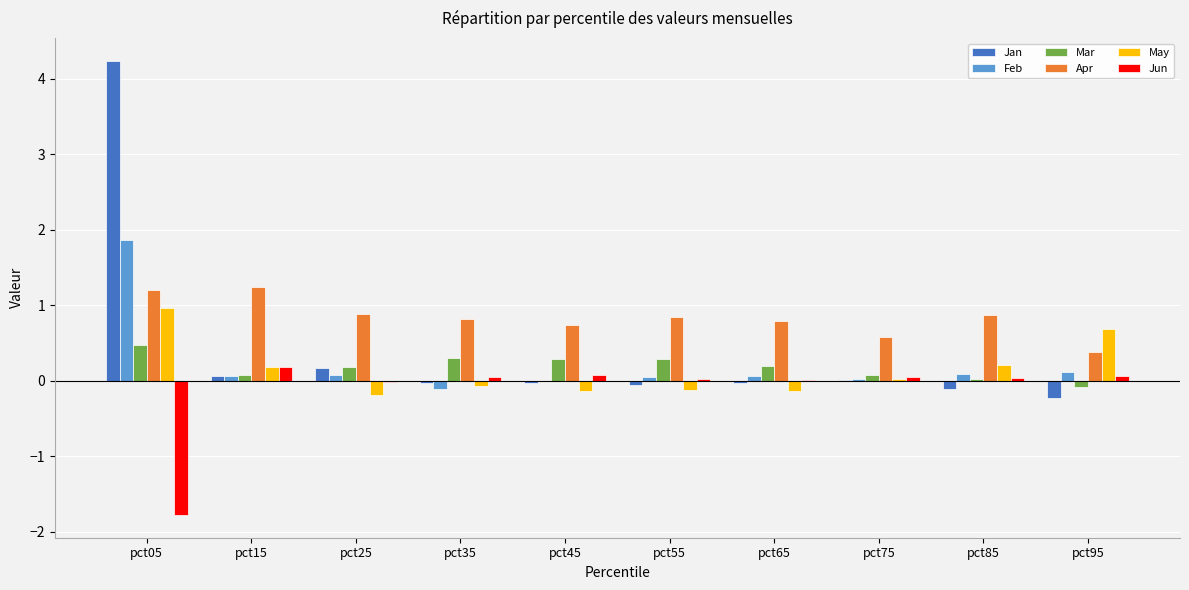

Is it true that Apr equals 0.2 at pct75?

False